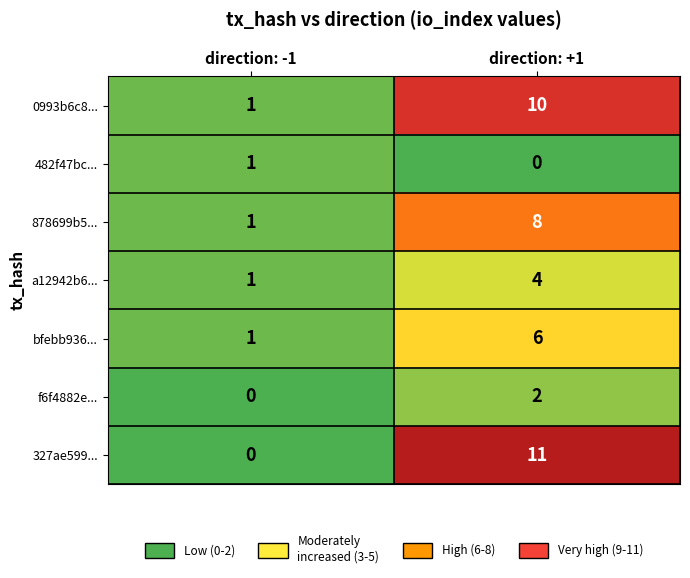

Is the value of bfebb936... at direction: +1 greater than the value of 878699b5... at direction: +1?

No